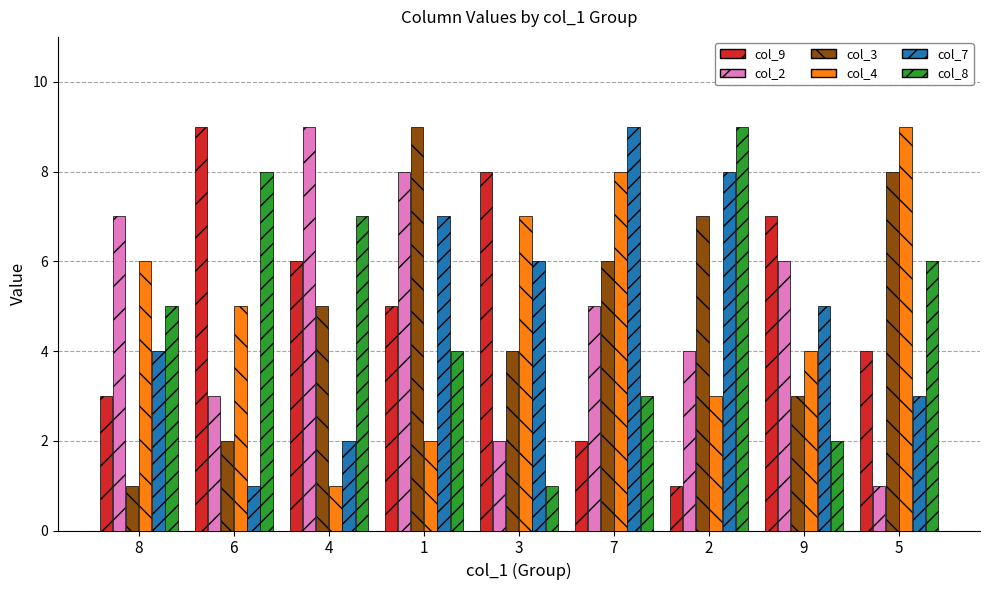

What is the approximate value of col_2 at 3?

2